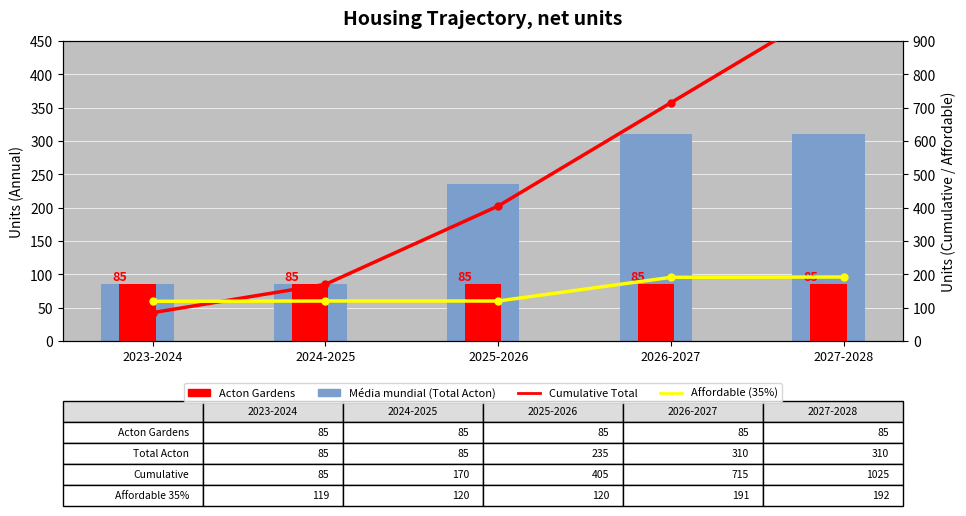

How many data points in Cumulative Total are less than 405?

2